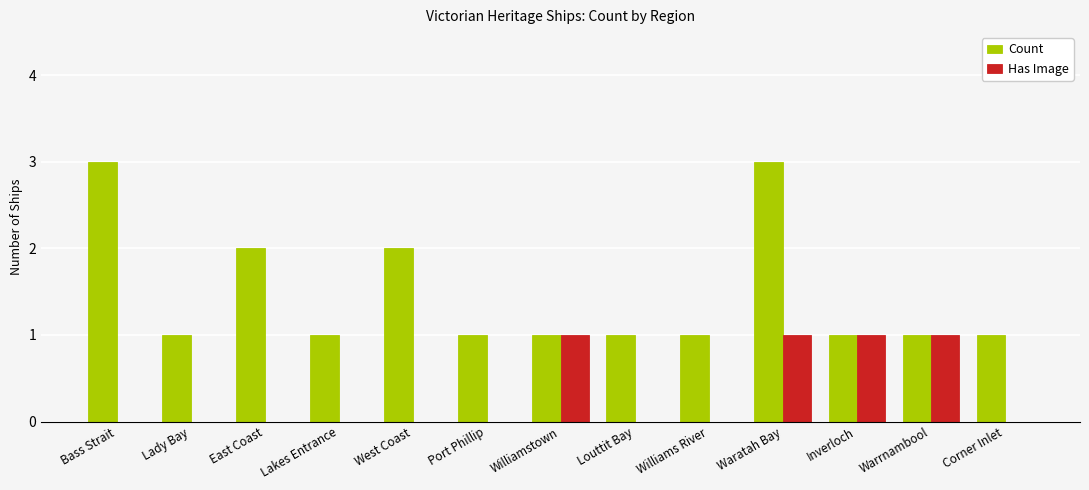

What is the spread (max minus min) of values at Lady Bay?

1